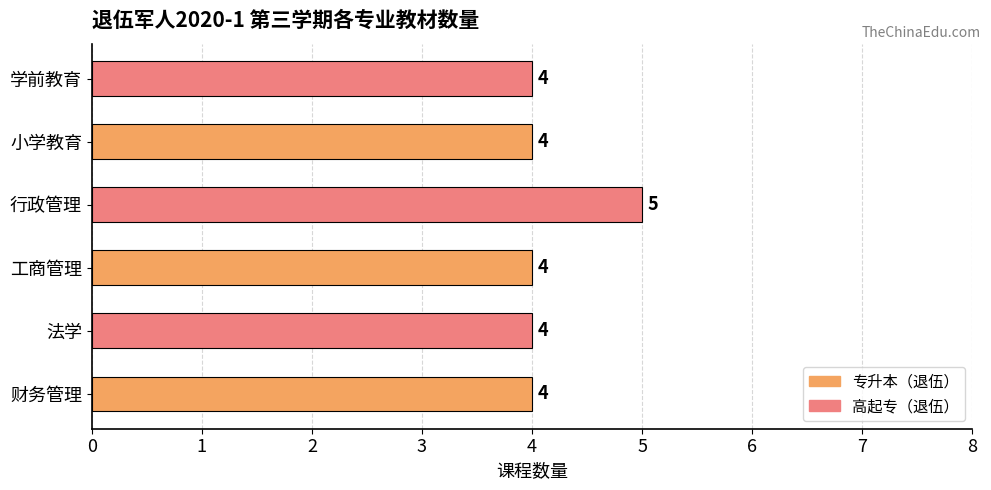

What is the ratio of the value at 工商管理 to the value at 财务管理?

1.0